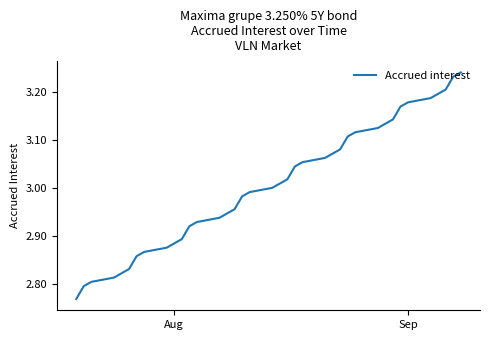

What is the difference between the maximum and second lowest values?

0.4